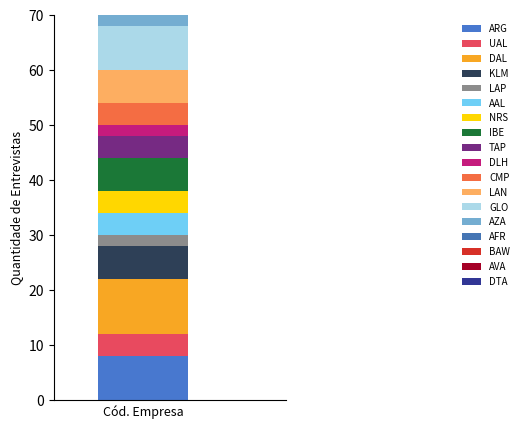

Are the bars horizontal?

No